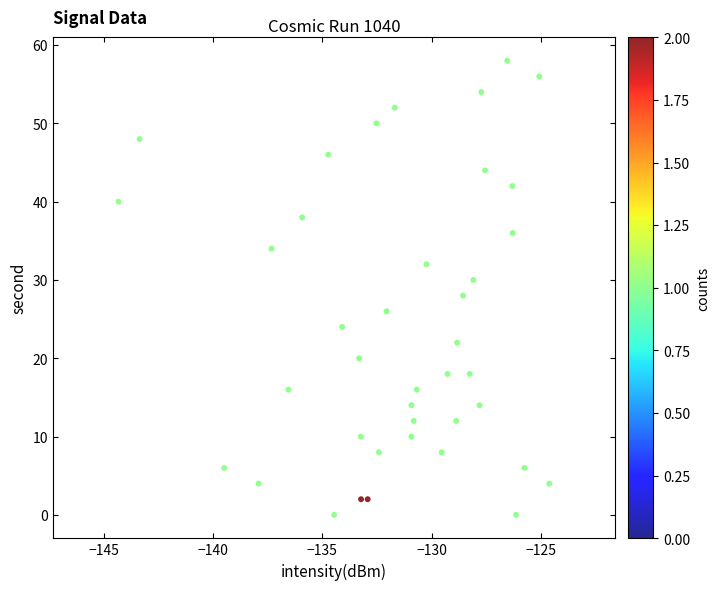

What is the range of Y values (max minus min)?

58